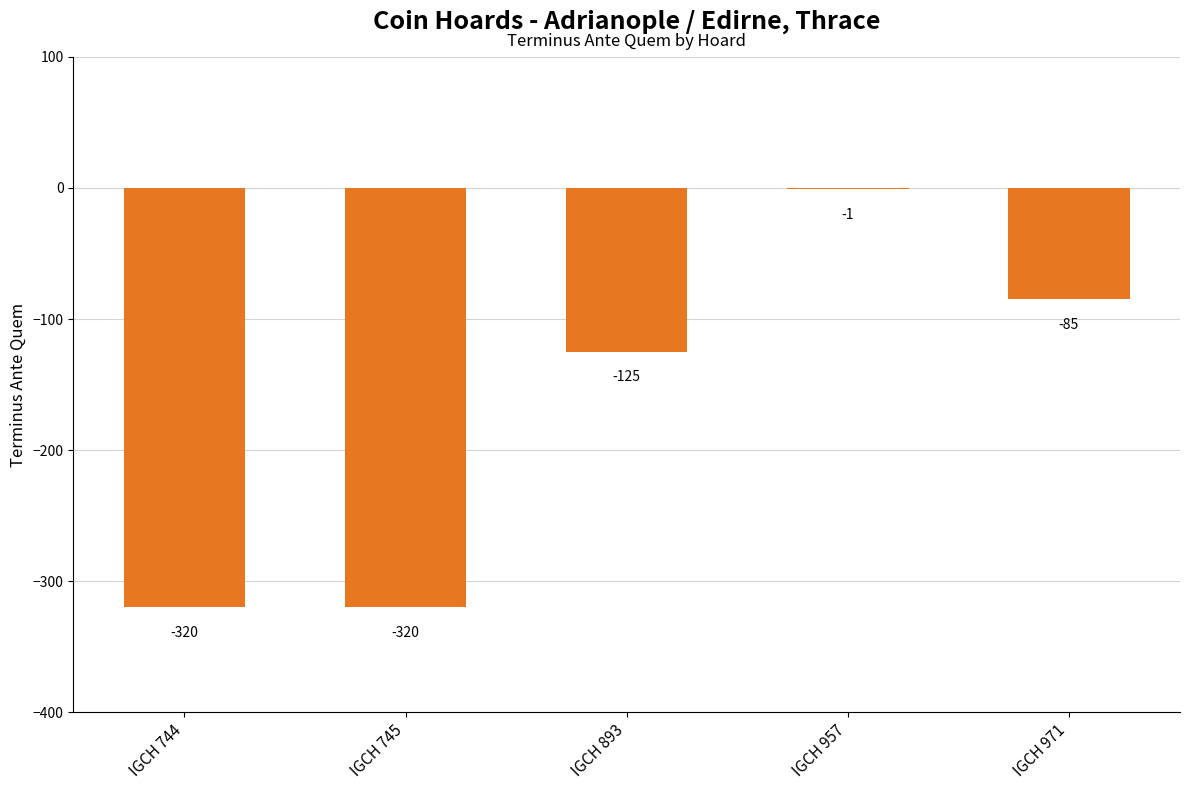

The value at IGCH 893 is -125. True or false?

True